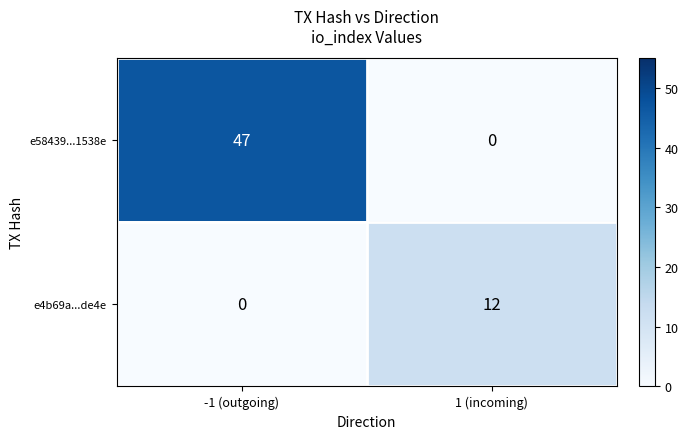

The e4b69a...de4e series shows 19 at 1 (incoming). True or false?

False